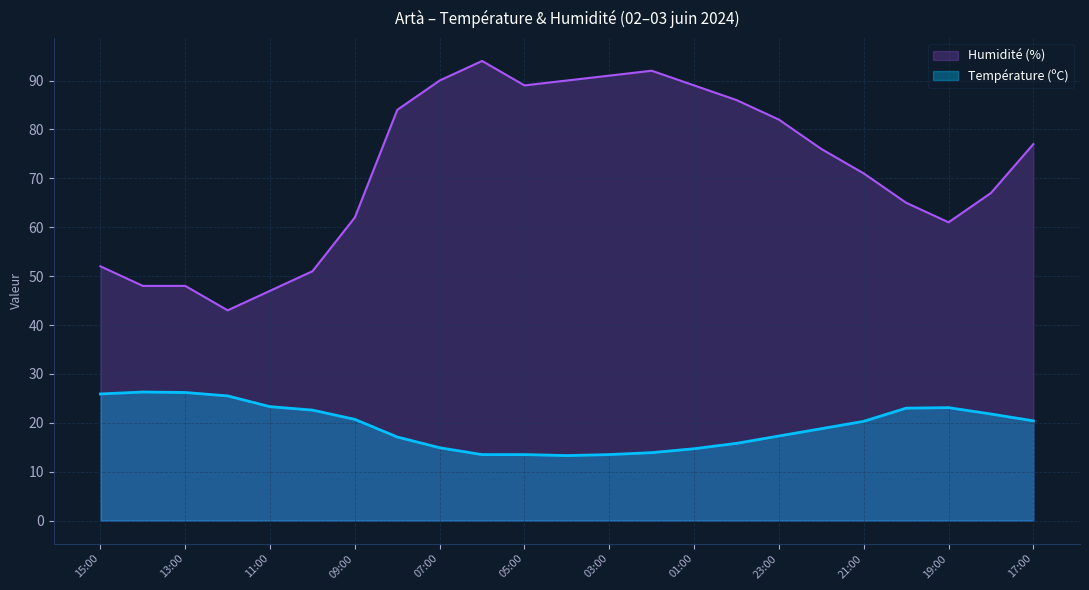

Reading left to right, transcribe all the data shown in this chart.

Température (ºC): 15:00=25.9	14:00=26.3	13:00=26.2	12:00=25.5	11:00=23.3	10:00=22.6	09:00=20.7	08:00=17.1	07:00=14.9	06:00=13.5	05:00=13.5	04:00=13.3	03:00=13.5	02:00=13.9	01:00=14.7	00:00=15.8	23:00=17.3	22:00=18.8	21:00=20.3	20:00=23.0	19:00=23.1	18:00=21.8	17:00=20.4
Humidité (%): 15:00=52.0	14:00=48.0	13:00=48.0	12:00=43.0	11:00=47.0	10:00=51.0	09:00=62.0	08:00=84.0	07:00=90.0	06:00=94.0	05:00=89.0	04:00=90.0	03:00=91.0	02:00=92.0	01:00=89.0	00:00=86.0	23:00=82.0	22:00=76.0	21:00=71.0	20:00=65.0	19:00=61.0	18:00=67.0	17:00=77.0